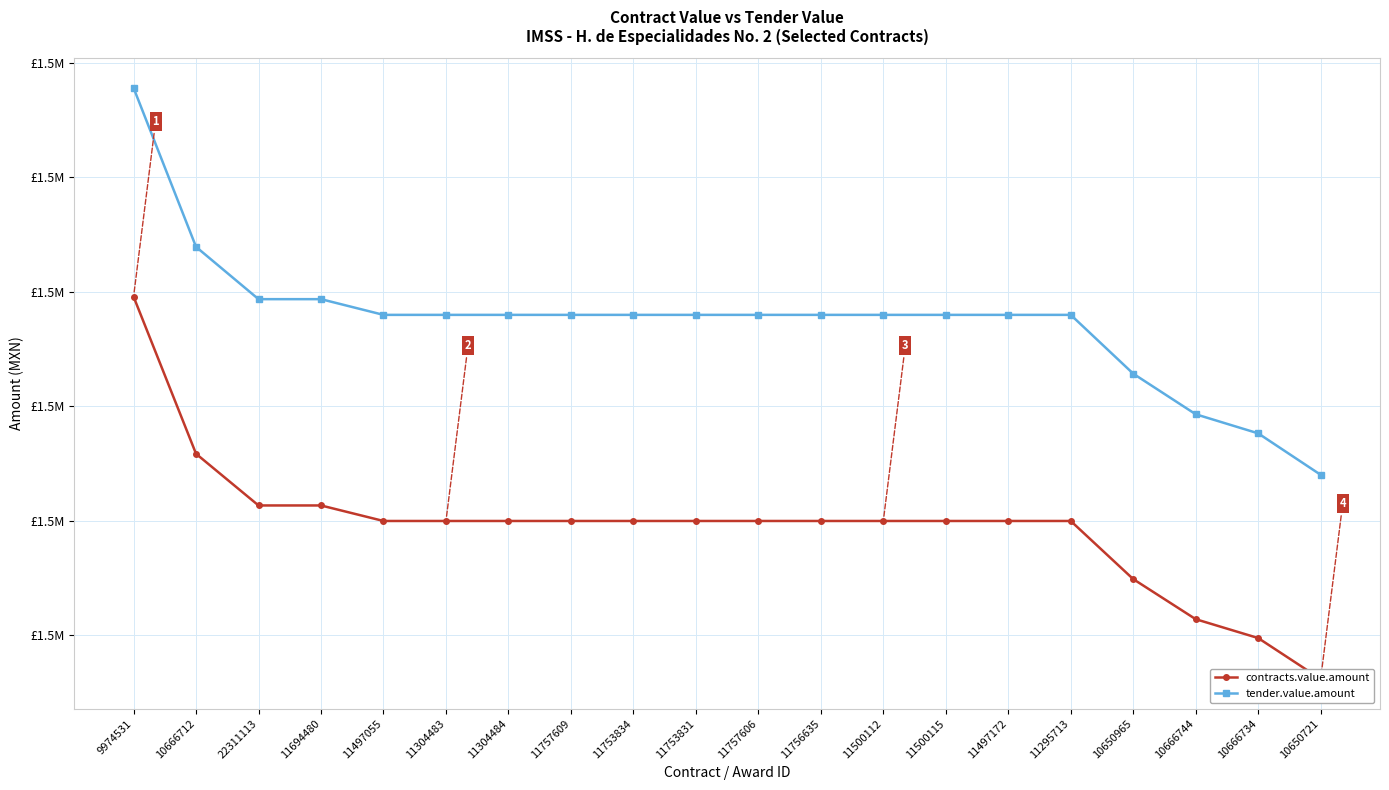

Which category has the highest value in the tender.value.amount series?

9974531